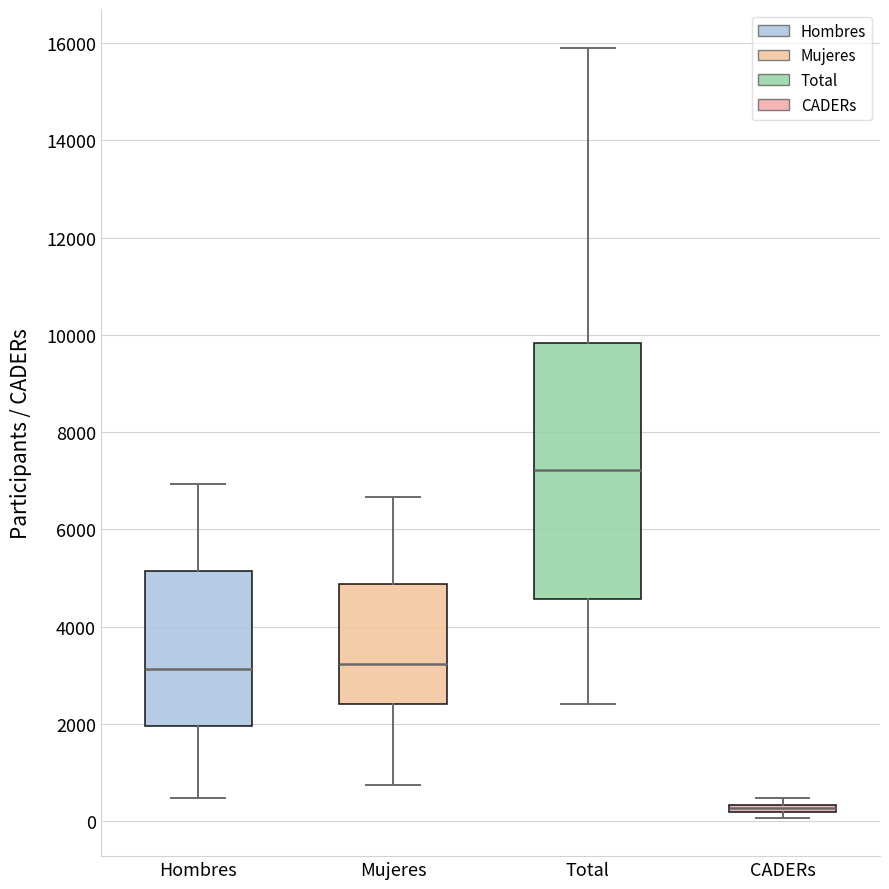

Where is the lower edge of the box for CADERs on the y-axis? The values are not printed on the chart, so give them approximately, as read against the axis.

200